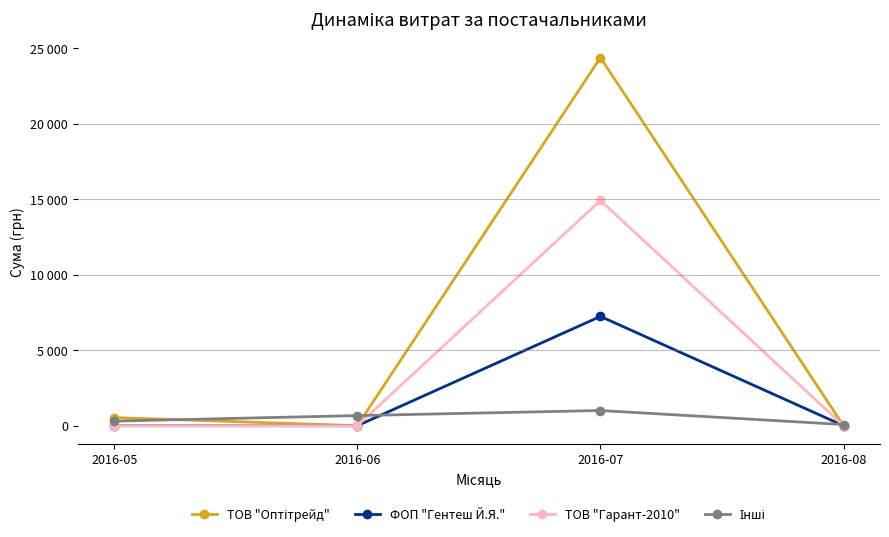

Does the chart have visible grid lines?

No